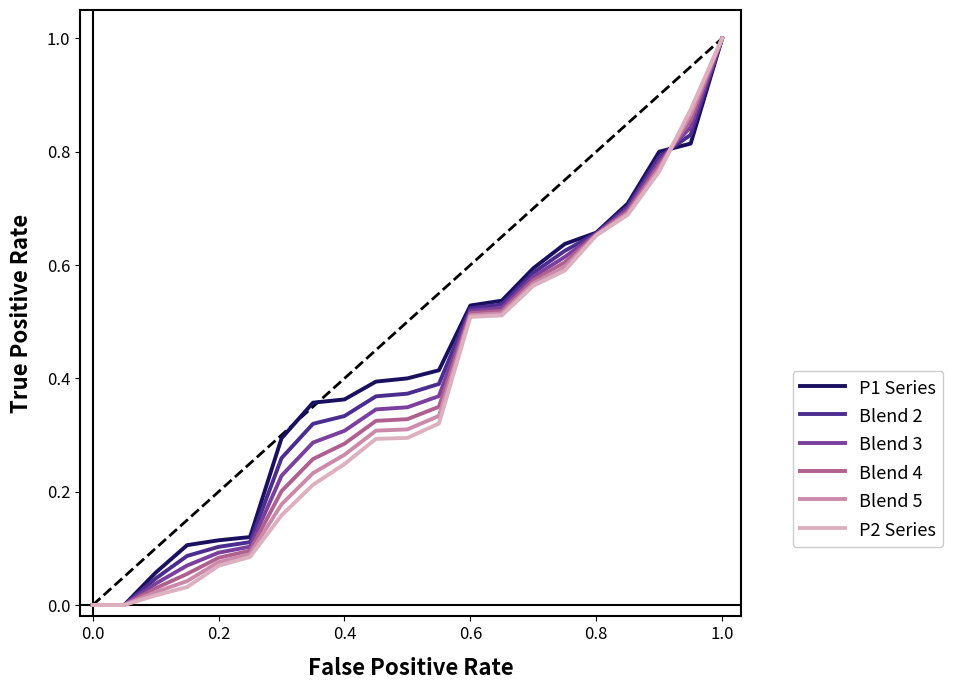

What is the highest value of the Blend 3 series?

1.0